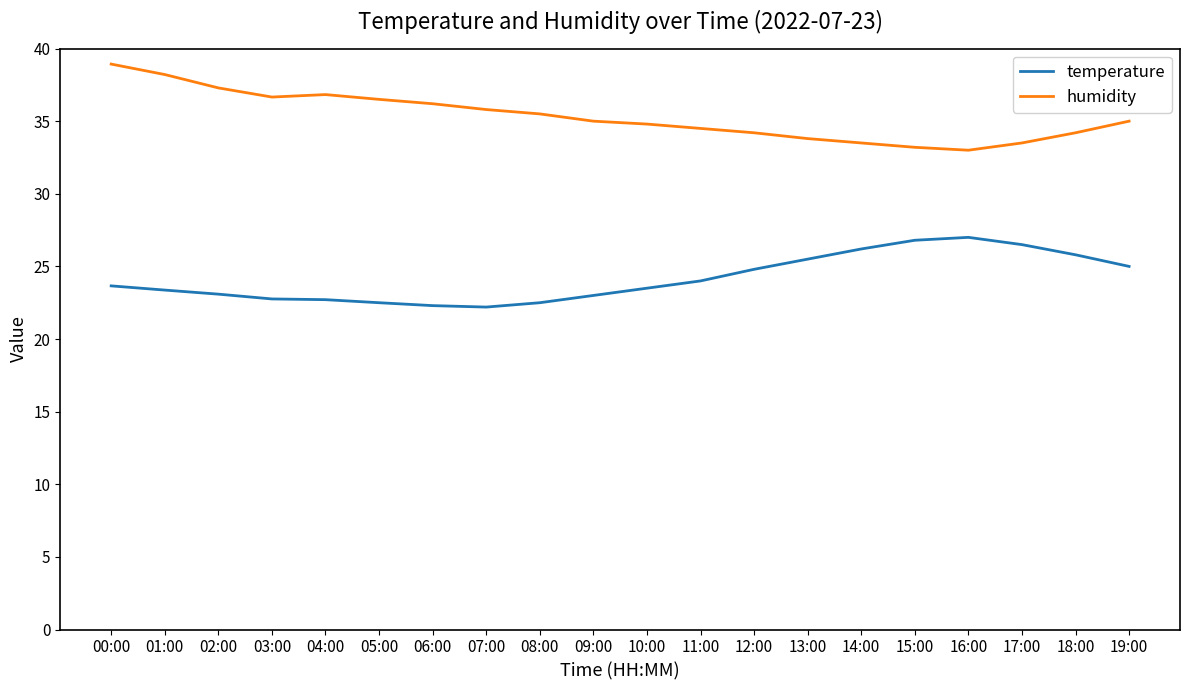

What is the difference between the humidity values at 04:00 and 18:00?

2.6